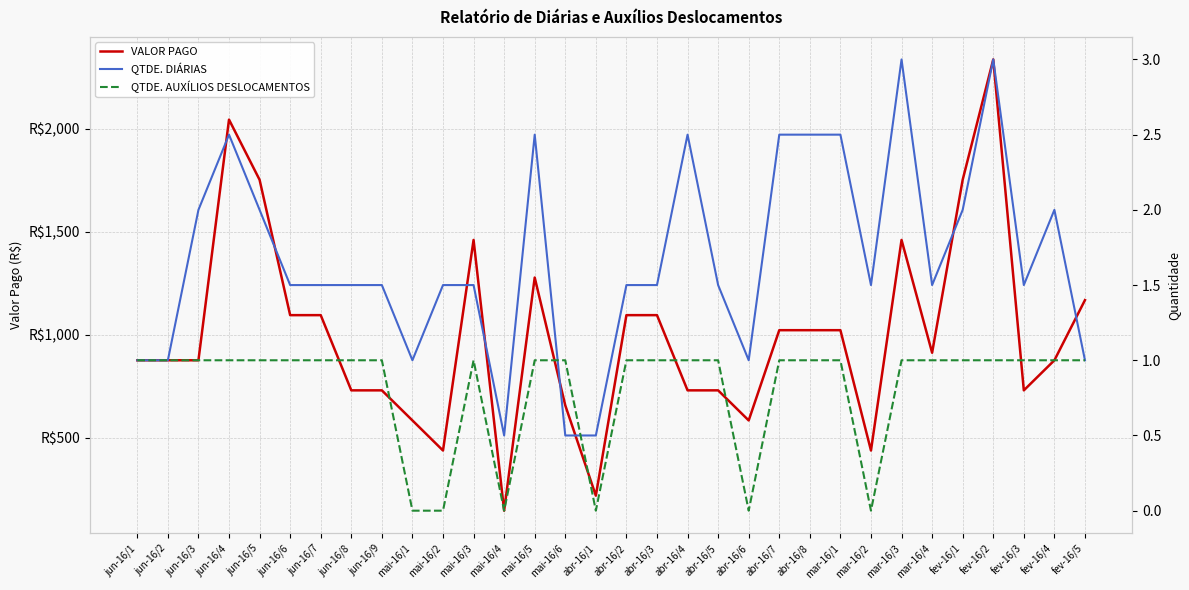

Between jun-16/4 and mai-16/3, which series saw the biggest shift?

VALOR PAGO